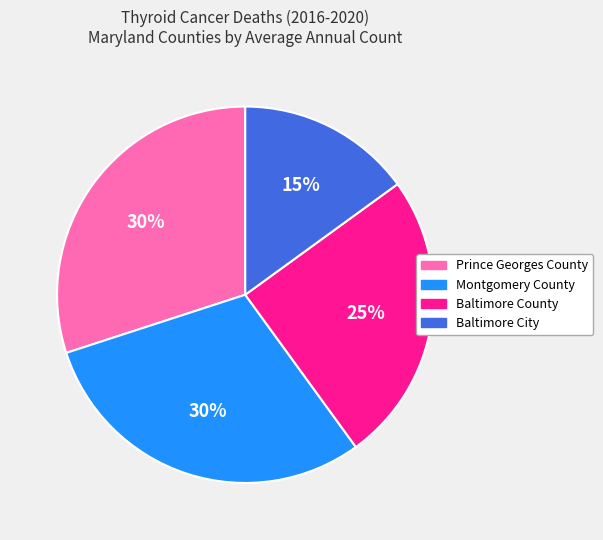

Which has a higher value, Baltimore County or Prince Georges County?

Prince Georges County